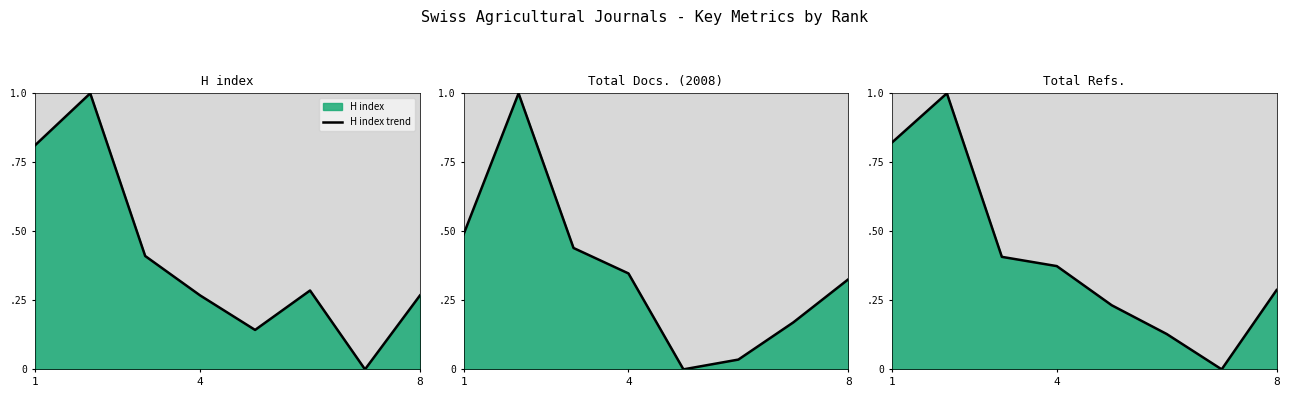

What is the value of the H index trend point at the 3rd from the left?

0.4